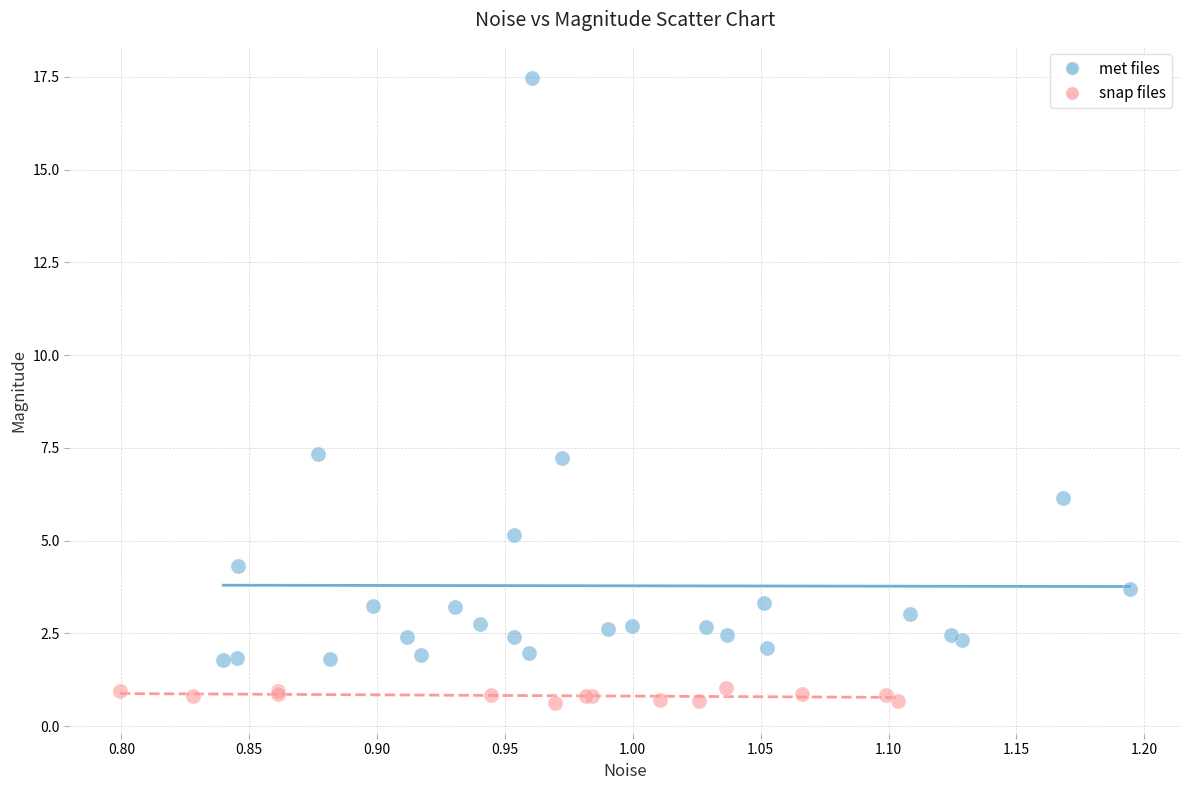

Which series reaches the maximum Y coordinate?

met files